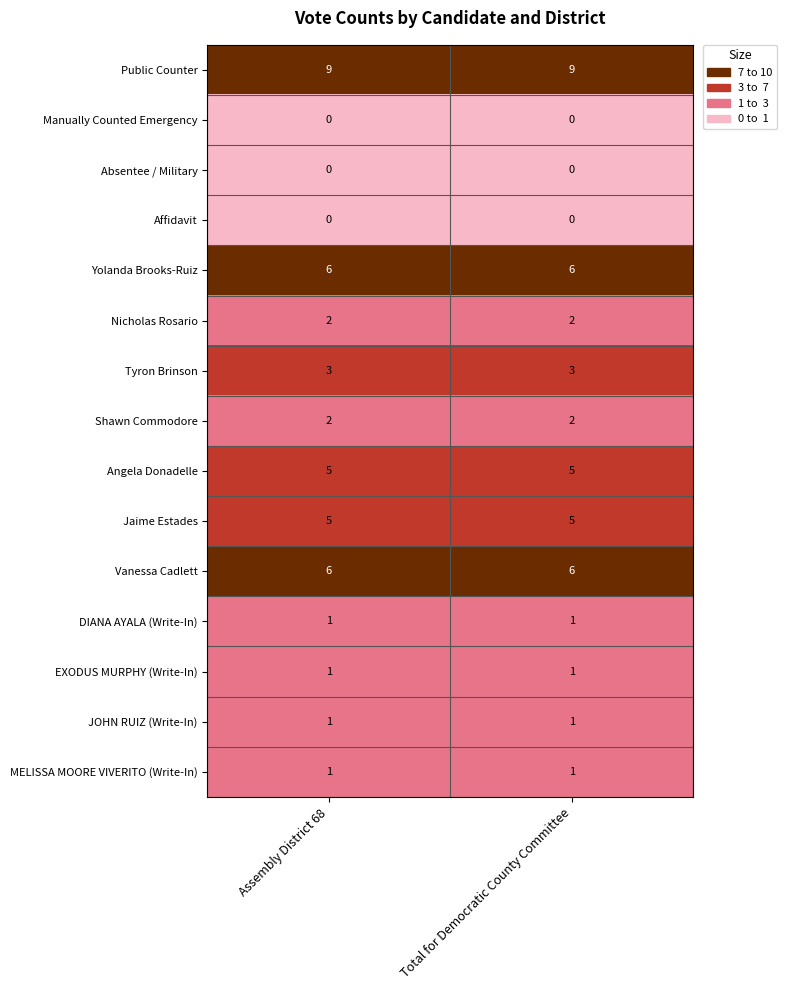

What is the sum of the Shawn Commodore values at Total for Democratic County Committee and Assembly District 68?

4